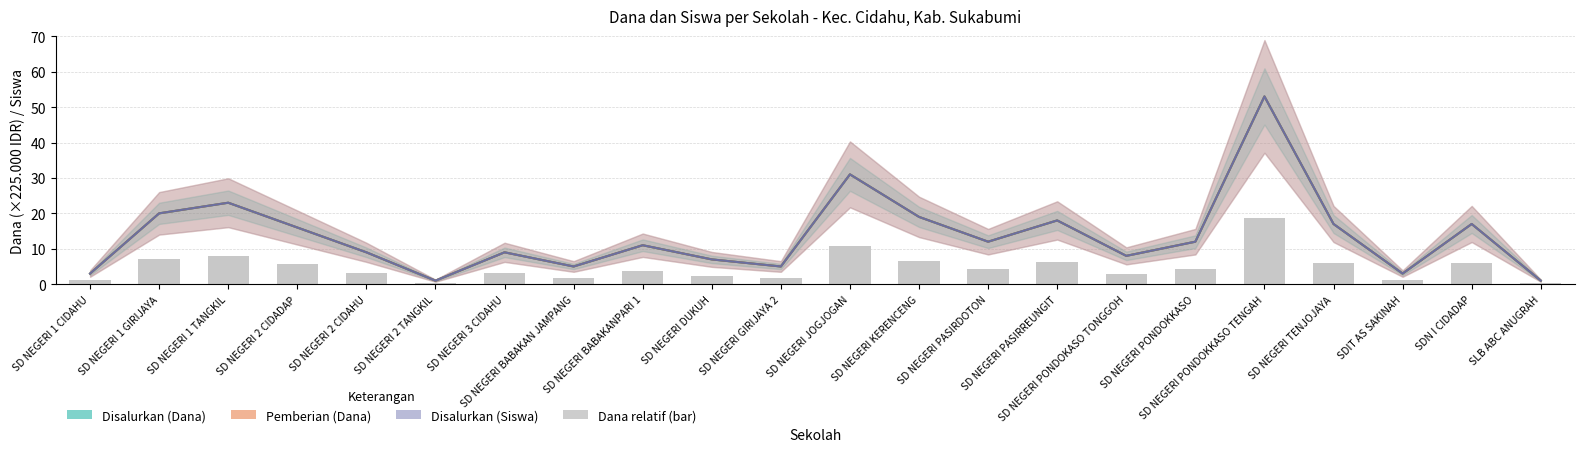

What is the sum of the Pemberian (Dana) values at SD NEGERI 2 TANGKIL and SD NEGERI 3 CIDAHU?

10.0